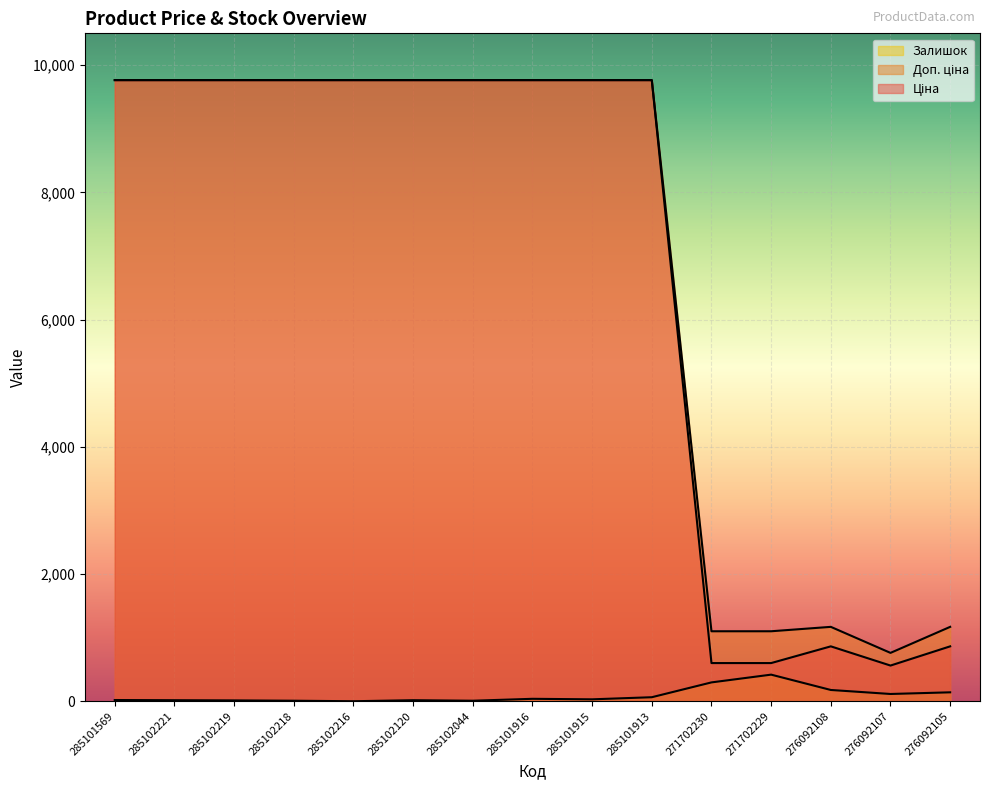

The value of Ціна at 285102219 is 9764.4. True or false?

True